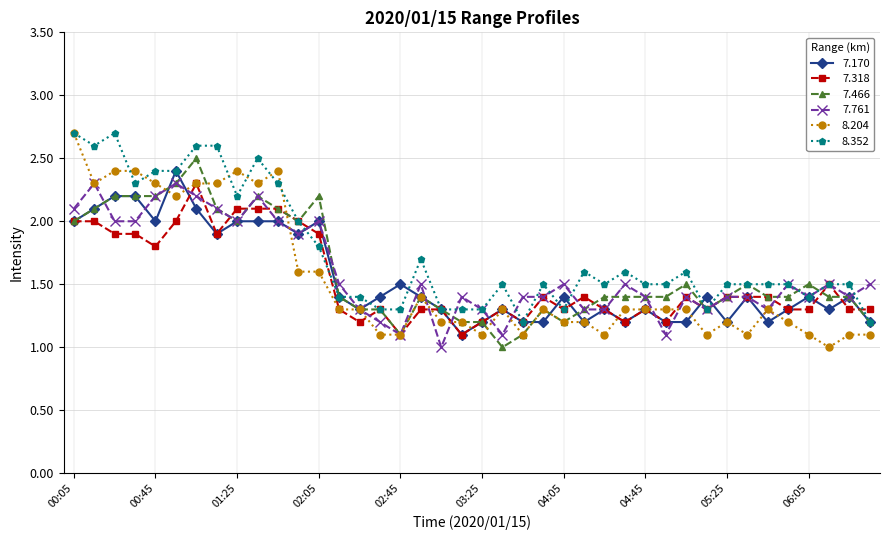

What is the value of the 7.761 point at the 5th from the left?

2.2